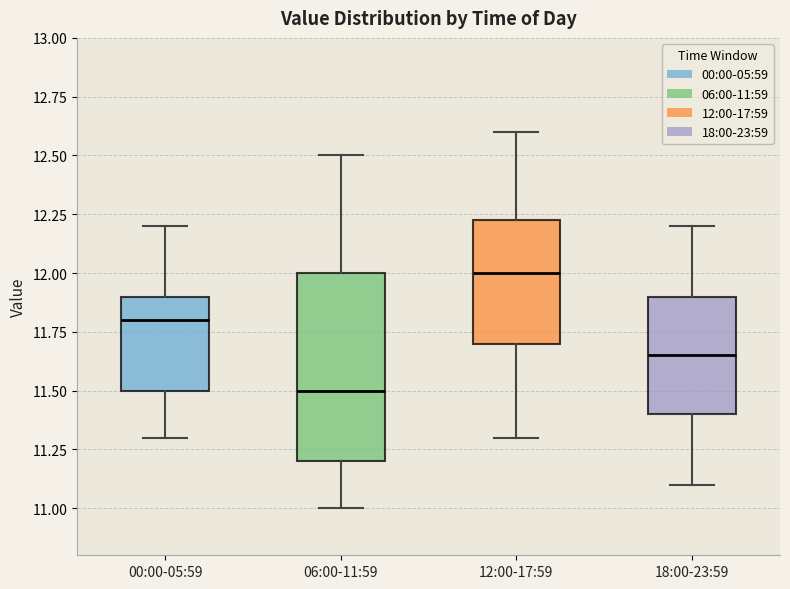

Where is the lower edge of the box for 06:00-11:59 on the y-axis? The values are not printed on the chart, so give them approximately, as read against the axis.

11.20